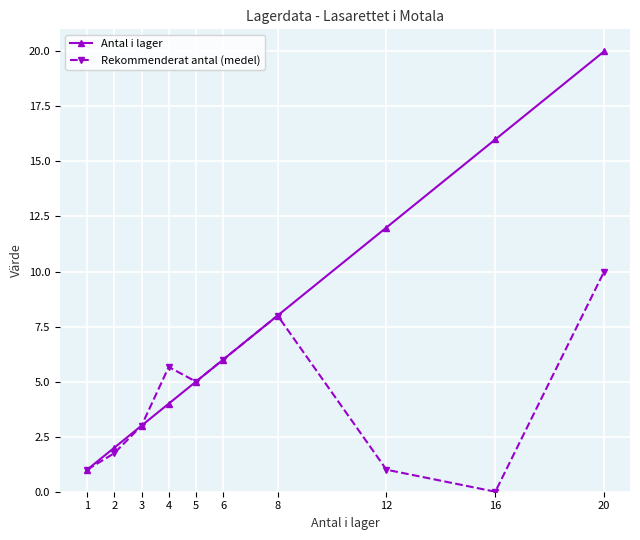

What is the value of the Antal i lager point at the 3rd from the left?

3.0